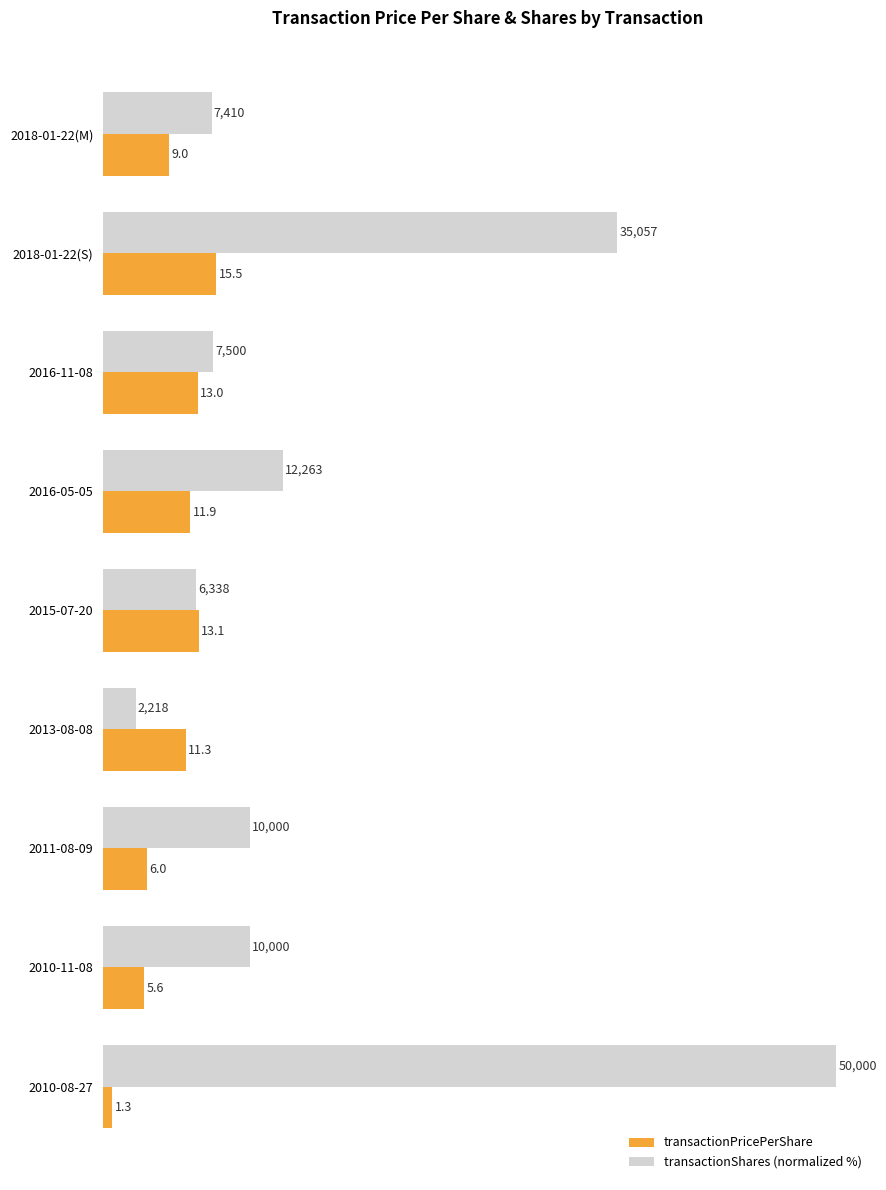

Rank the series by their maximum value, from lowest to highest.

transactionPricePerShare, transactionShares (normalized %)